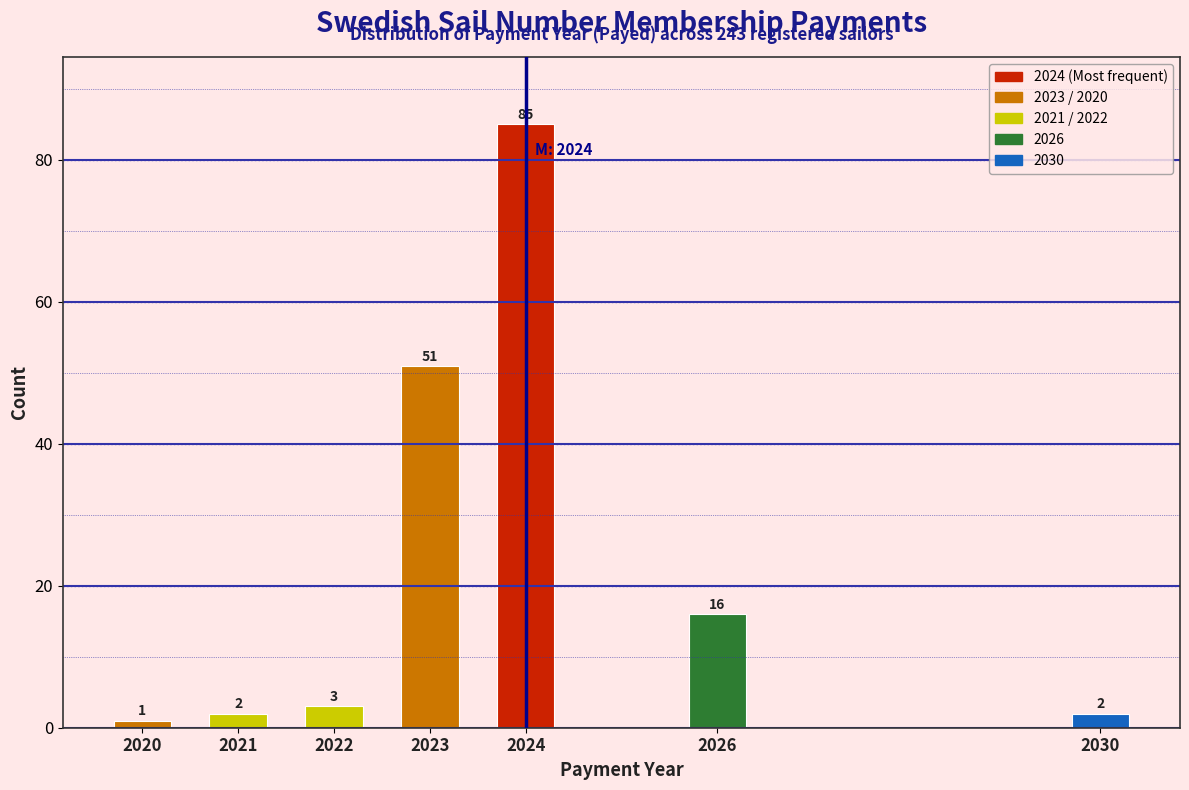

Reading right to left, list all the values displayed in this chart.

2	16	85	51	3	2	1